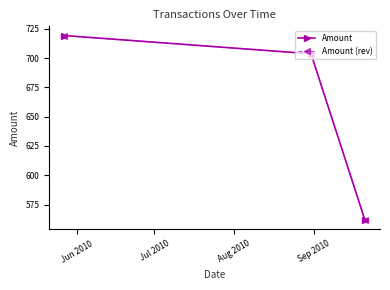

Does the chart have visible grid lines?

No